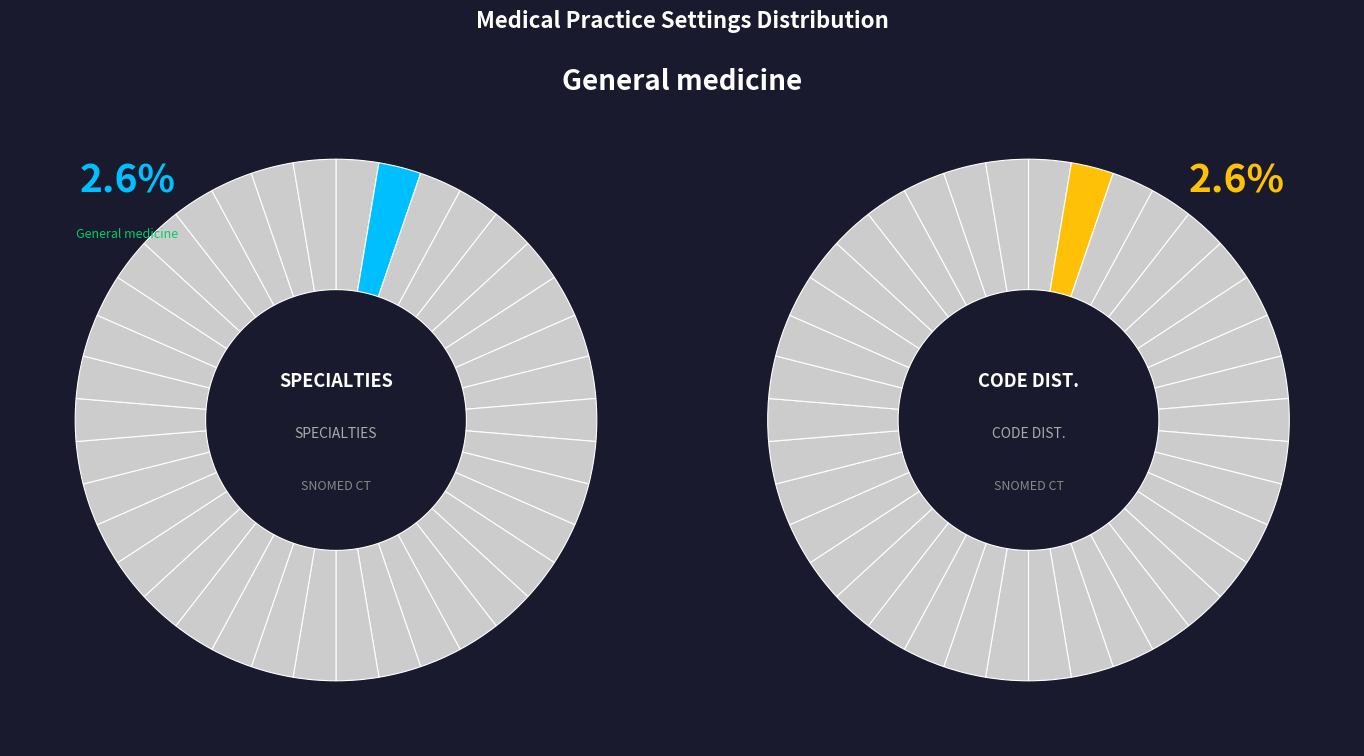

Rank the categories by value from lowest to highest.

Complementary therapy, Occupational therapy, Speech and language therapy, Pediatrics, Accident & emergency, Anaesthesiology, Cardiology, Clinical genetics, Dermatology, Endocrinology, Gastroenterology, Gynecology, Nephrology, Neurology, Ophthalmology, Pathology, General surgery, Neurosurgery, Nuclear medicine, Trauma and orthopedics, General medicine, Clinical haematology, Clinical immunology/allergy, Palliative medicine, Infectious diseases, Geriatric medicine, Occupational medicine, Oral and maxillofacial surgery, Cardiac surgery, Critical care medicine, Clinical immunology, Osteopathic medicine, Otolaryngology, Internal medicine, Laboratory service, Dietetics and nutrition, Chiropractic service, Vascular medicine